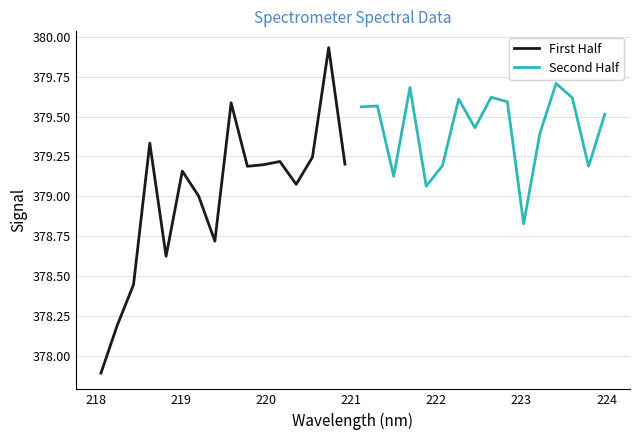

How many lines are shown in the chart?

2